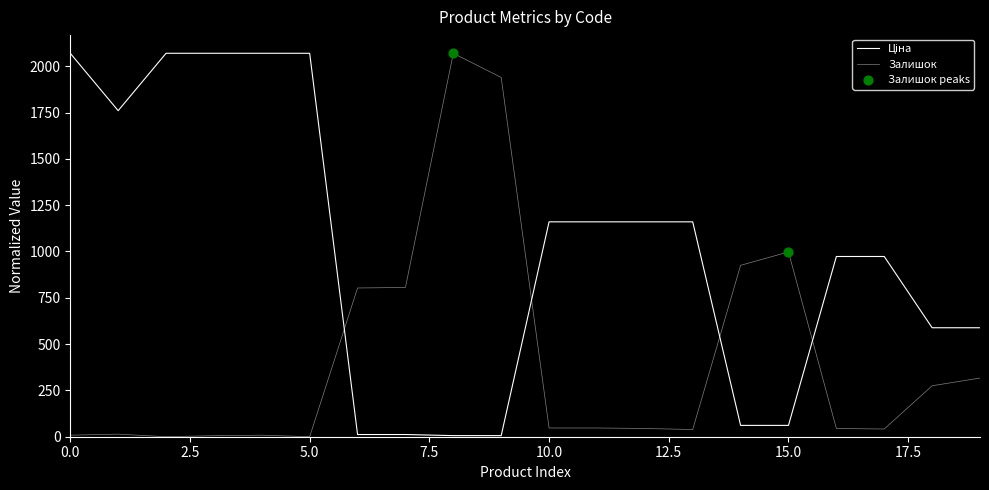

Does the chart have visible grid lines?

No